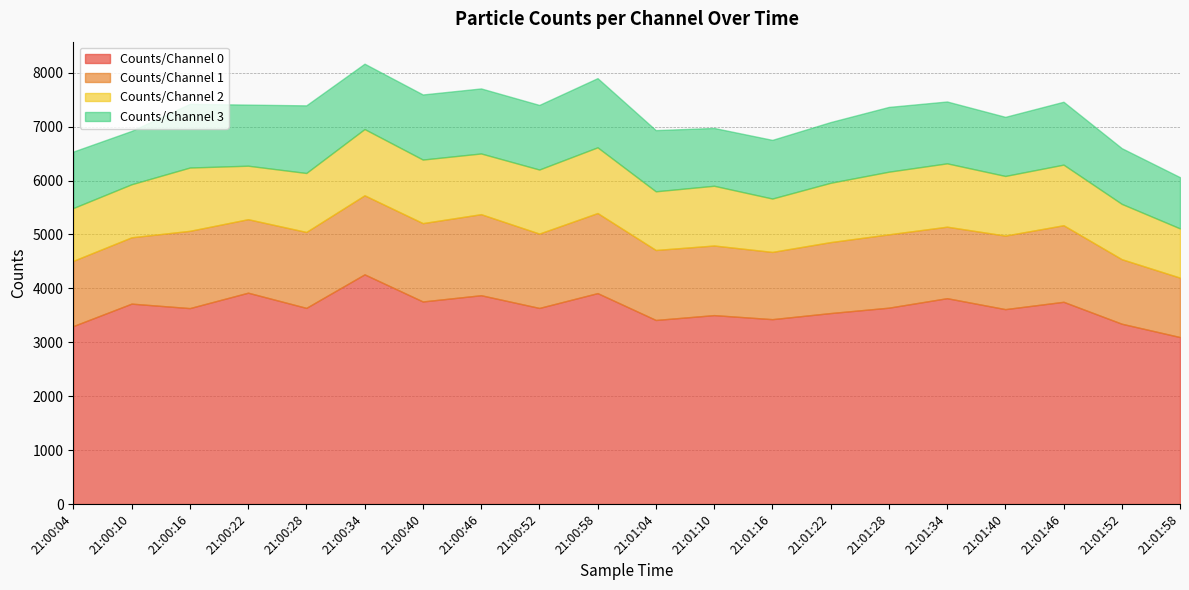

Reading right to left, list all the values displayed in this chart.

Counts/Channel 0: 3097	3344	3751	3615	3818	3642	3542	3429	3504	3414	3912	3637	3873	3757	4260	3638	3920	3634	3717	3301
Counts/Channel 1: 1102	1197	1420	1364	1326	1360	1316	1247	1291	1298	1485	1379	1503	1453	1466	1408	1363	1433	1230	1210
Counts/Channel 2: 913	1026	1124	1106	1175	1162	1100	990	1108	1088	1219	1188	1126	1179	1229	1094	992	1174	984	979
Counts/Channel 3: 950	1033	1166	1096	1147	1201	1126	1088	1072	1135	1283	1198	1206	1207	1212	1254	1133	1181	989	1047